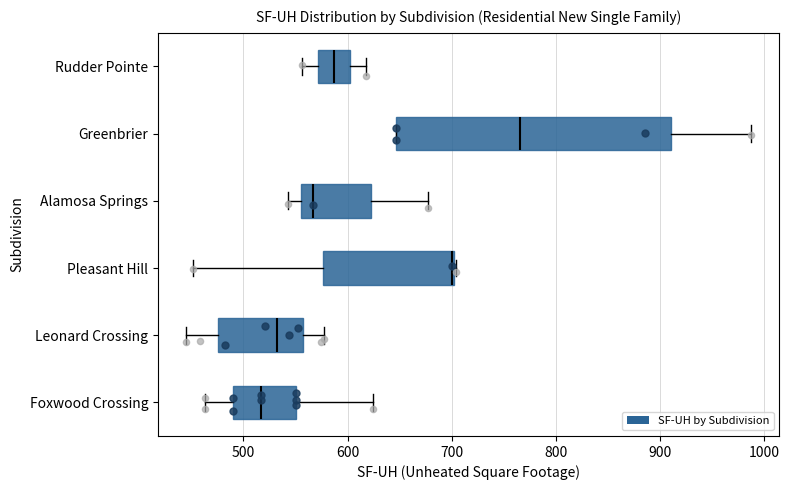

Where does the median line of the box for Rudder Pointe sit on the x-axis? The values are not printed on the chart, so give them approximately, as read against the axis.

590